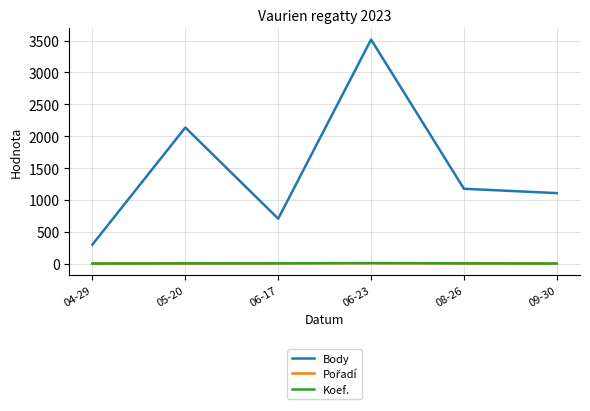

At which label does Body first exceed 1176?

05-20